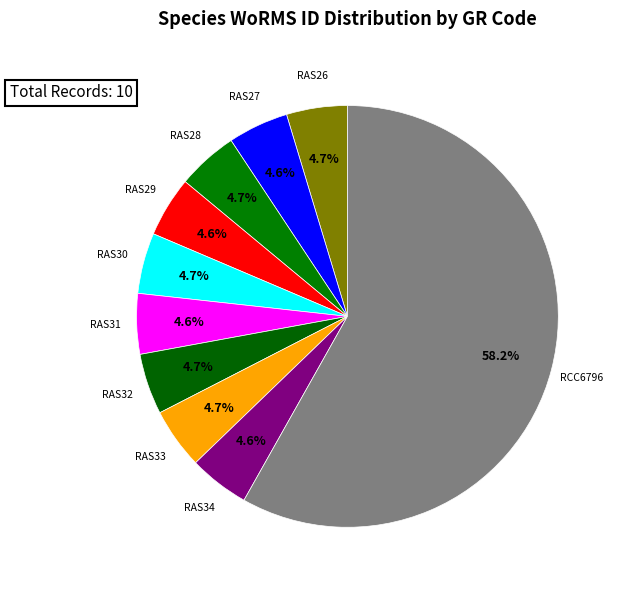

To the nearest percent, what is the average slice percentage?

10%